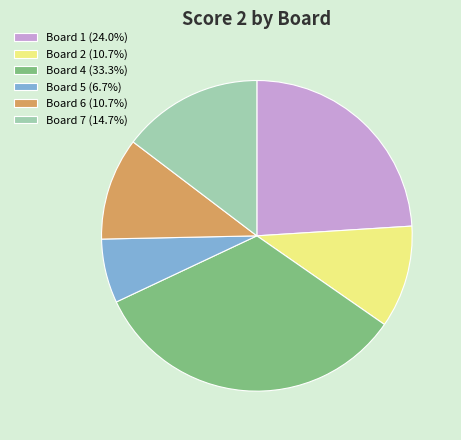

Count the number of slices in the pie.

6